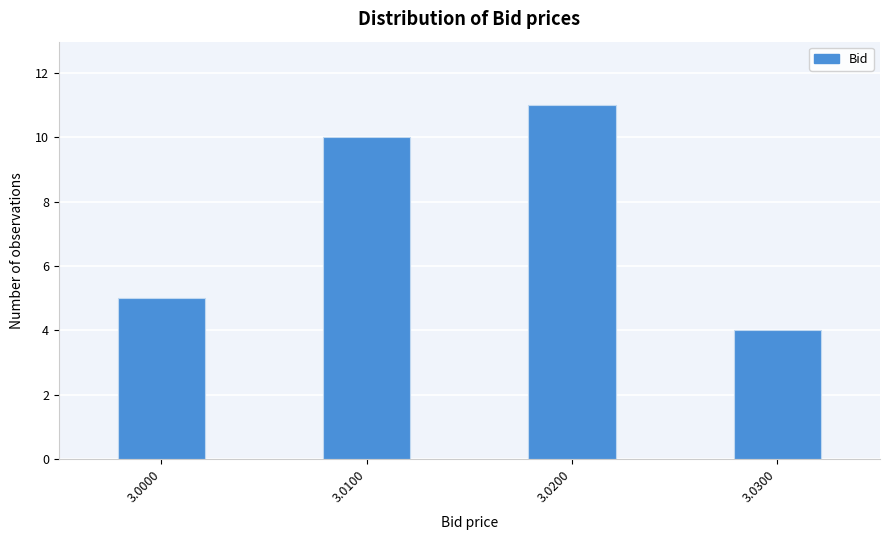

Reading left to right, list all the values displayed in this chart.

3.0000=5	3.0100=10	3.0200=11	3.0300=4